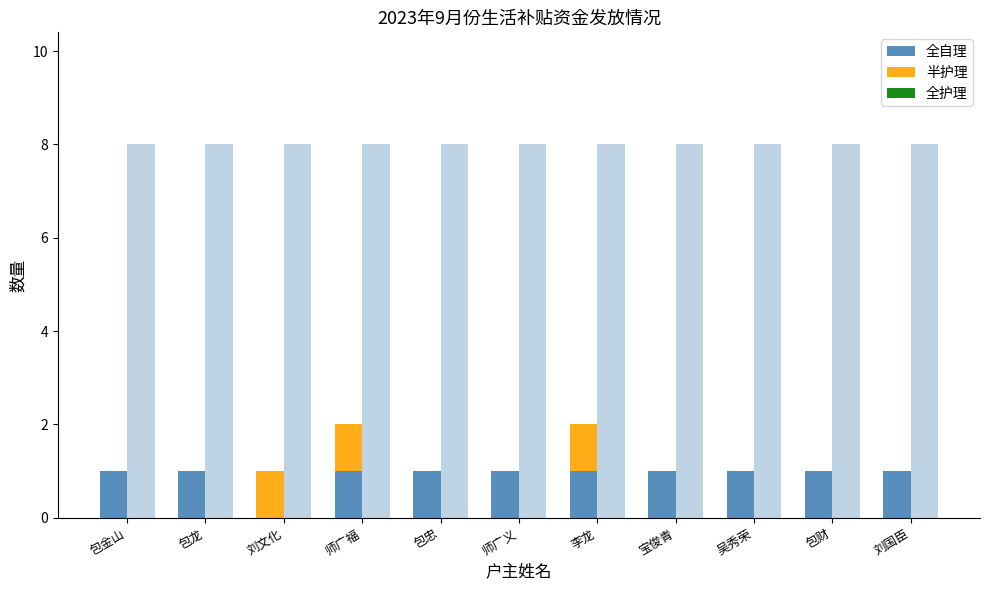

What is the label of the 5th bar from the right?

李龙